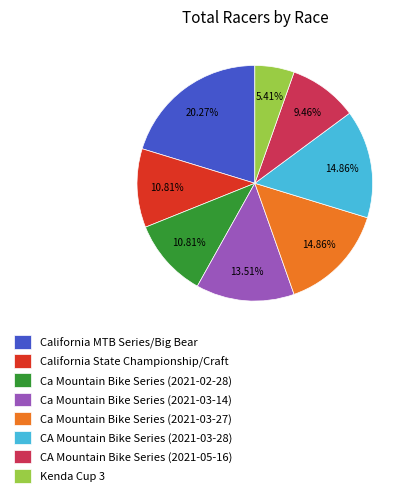

Does California MTB Series/Big Bear account for over 50% of the chart?

No